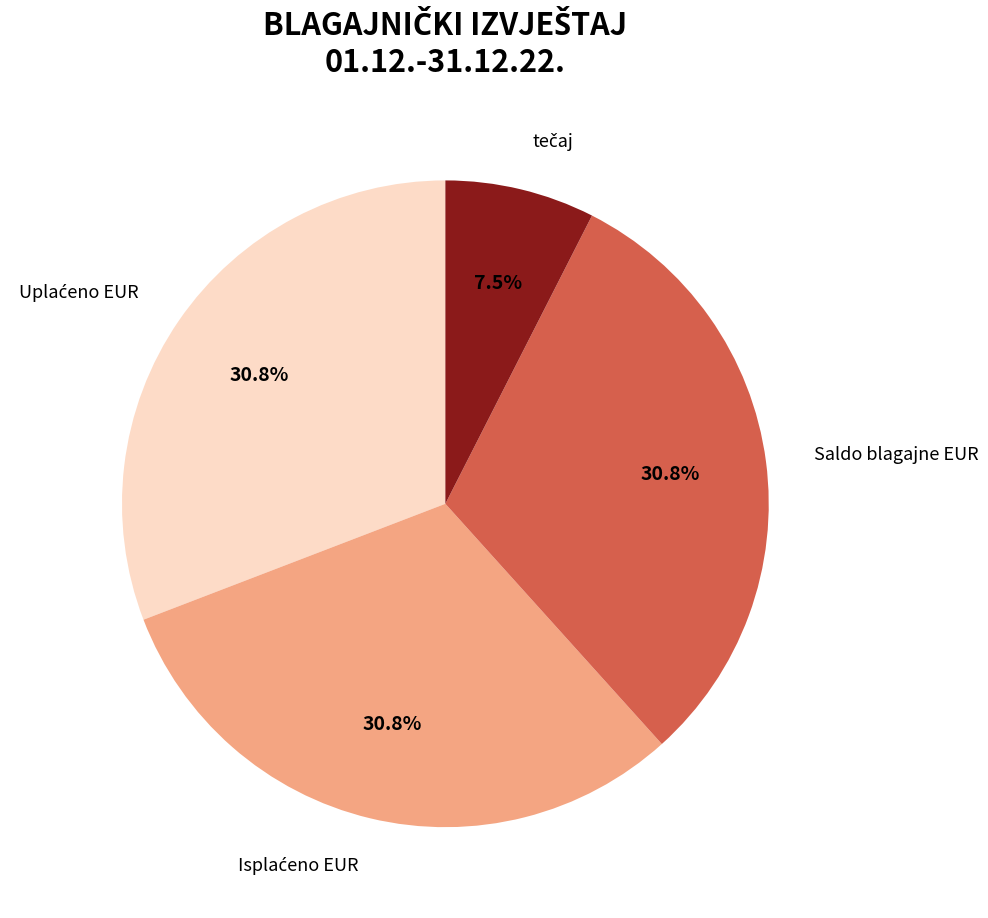

How many slices are in this pie chart?

4